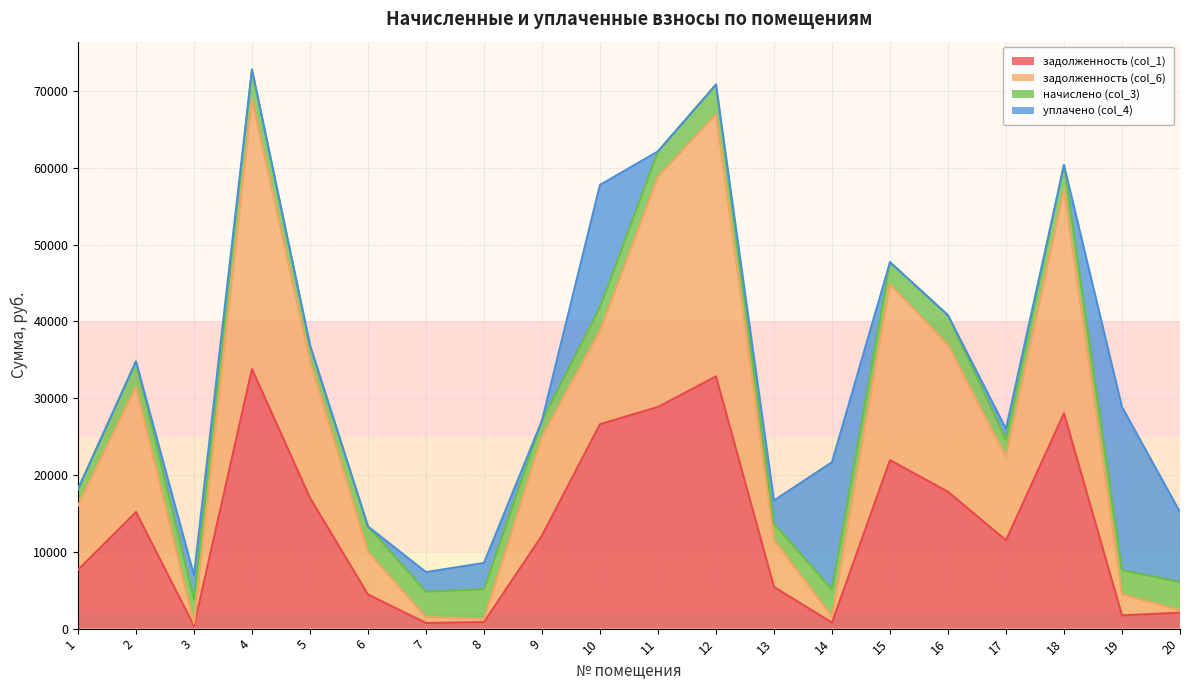

What is the total value across all series at 15?

47704.6